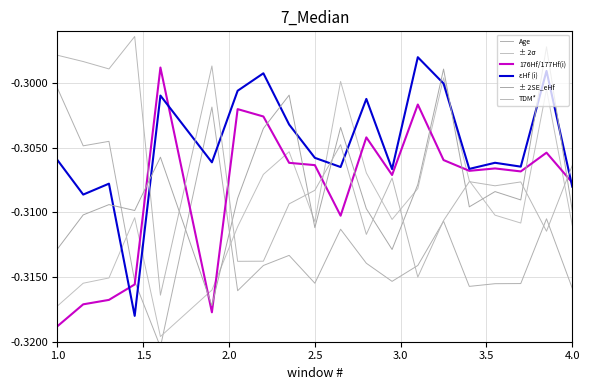

Does the chart display data point markers on the line(s)?

No